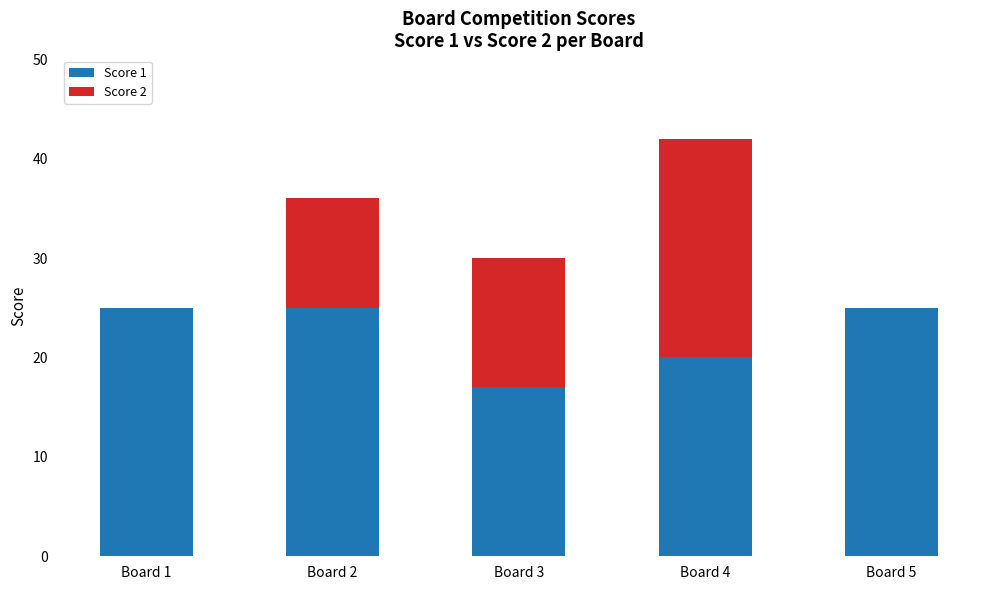

Reading left to right, list the values for the Score 1 series.

Board 1=25	Board 2=25	Board 3=17	Board 4=20	Board 5=25